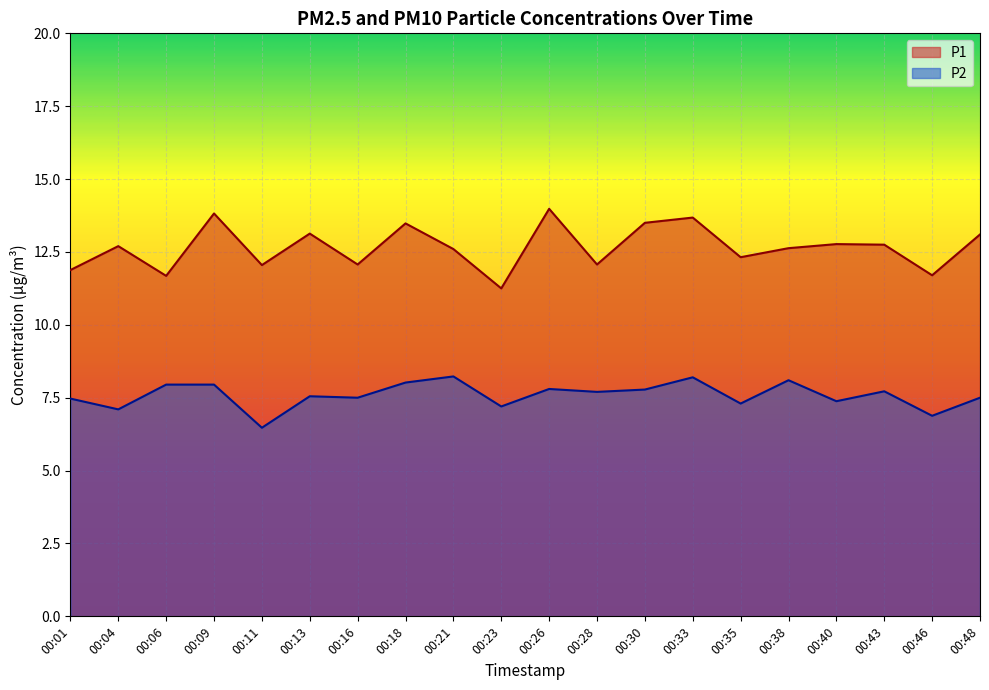

At which category is the sum across all series the highest?

00:33